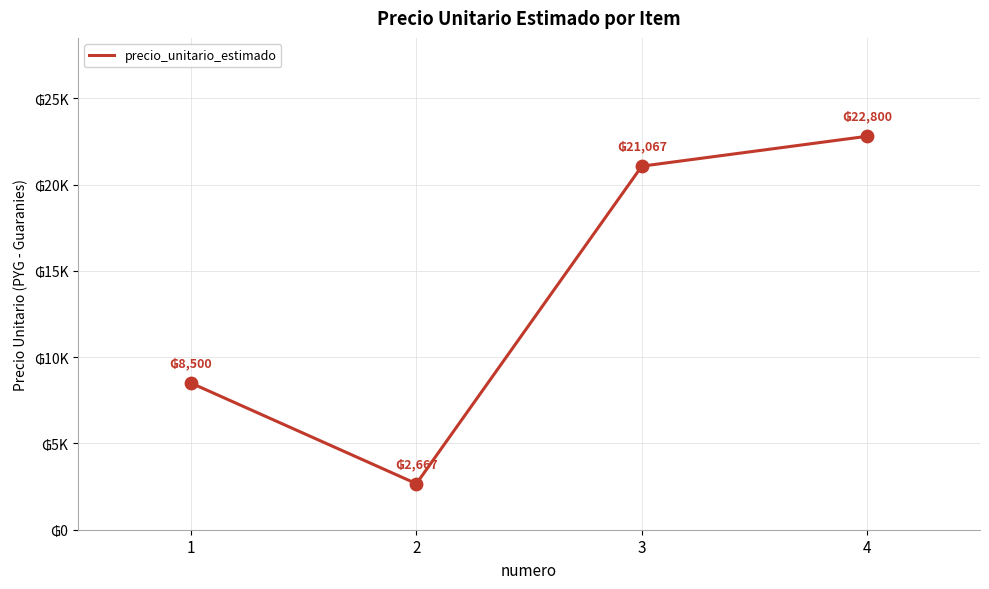

Approximately how many times larger is the value at 1 compared to 4?

0.4